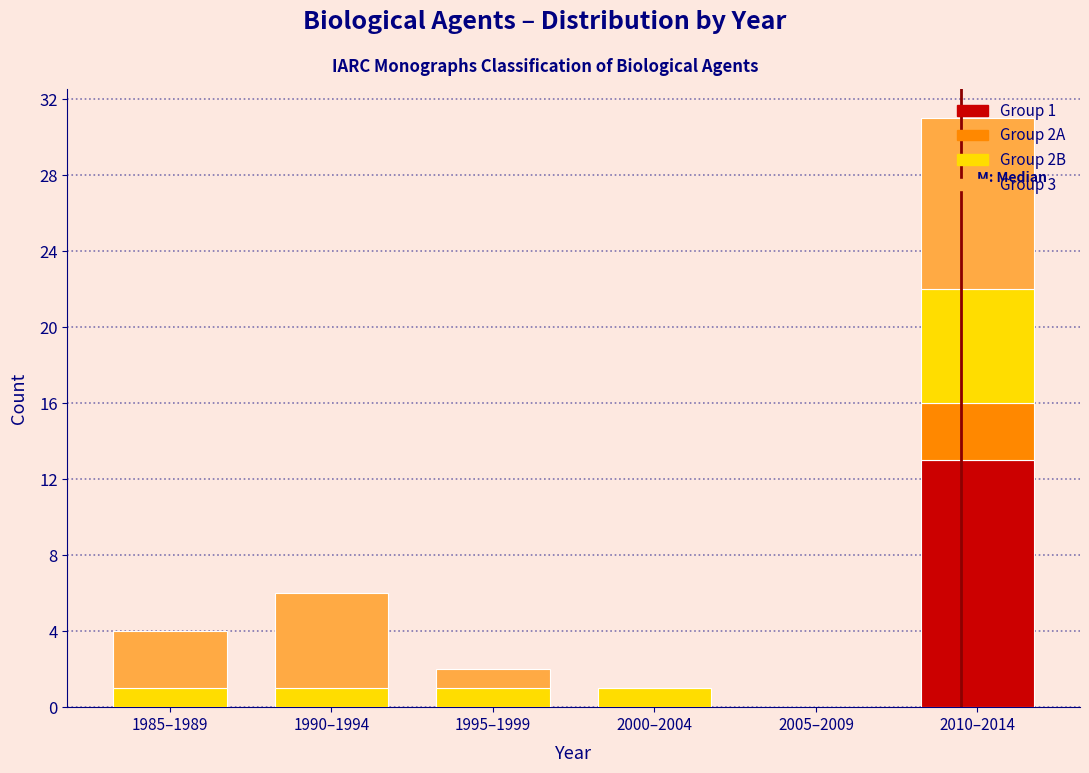

What is the total value across all series at 2010–2014?

31